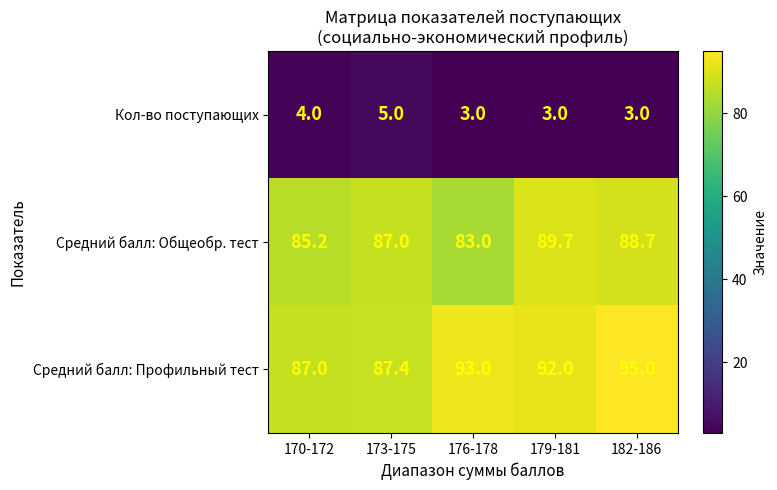

Which series has the largest range (max minus min)?

Средний балл: Профильный тест